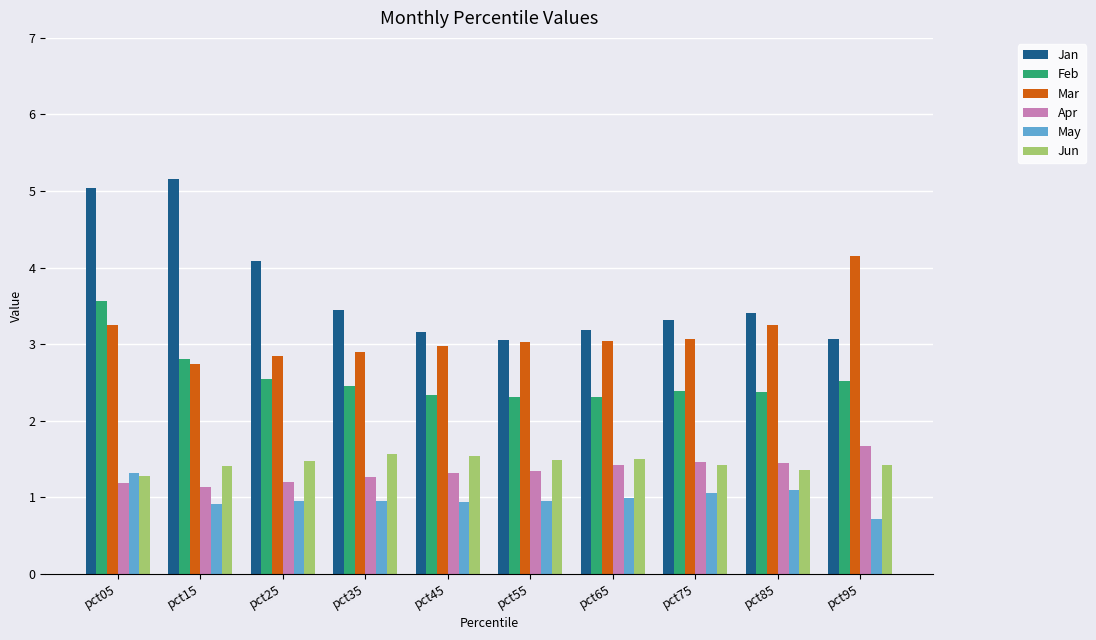

Does the chart contain stacked bars?

No